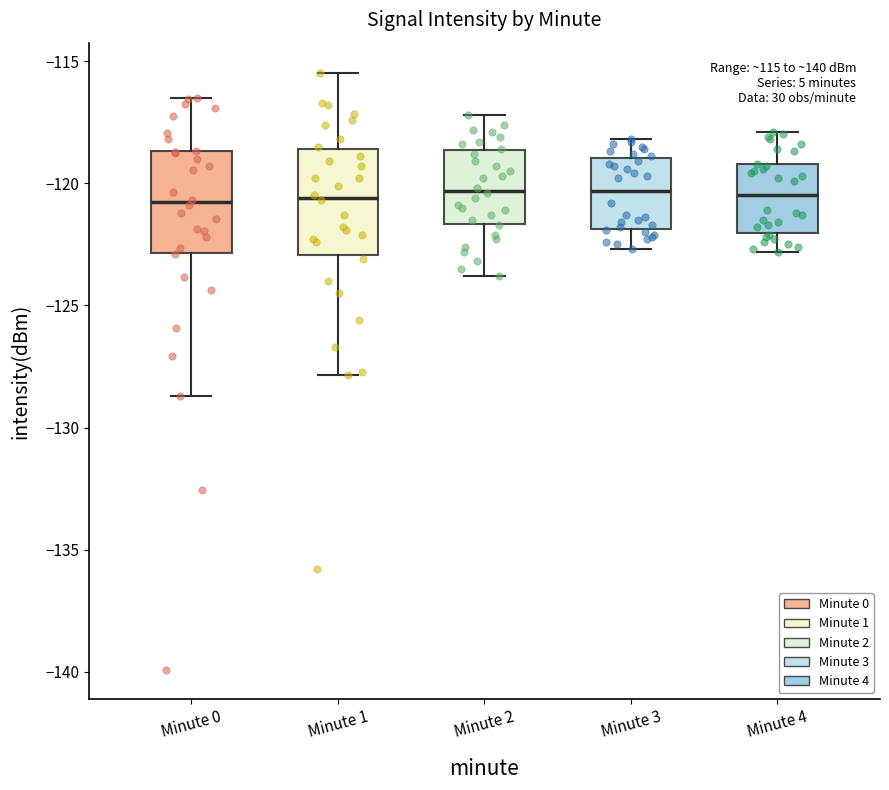

Reading left to right, read every box against the y-axis: the position of its median line, the range the box covers, and the ends of its whiskers. The values are not printed on the chart, so give them approximately, as read against the axis.

Minute 0: median -121.0, box -123.0 to -118.5, whiskers -128.5 to -116.5
Minute 1: median -120.5, box -123.0 to -118.5, whiskers -128.0 to -115.5
Minute 2: median -120.5, box -121.5 to -118.5, whiskers -124.0 to -117.0
Minute 3: median -120.5, box -122.0 to -119.0, whiskers -122.5 to -118.0
Minute 4: median -120.5, box -122.0 to -119.0, whiskers -123.0 to -118.0